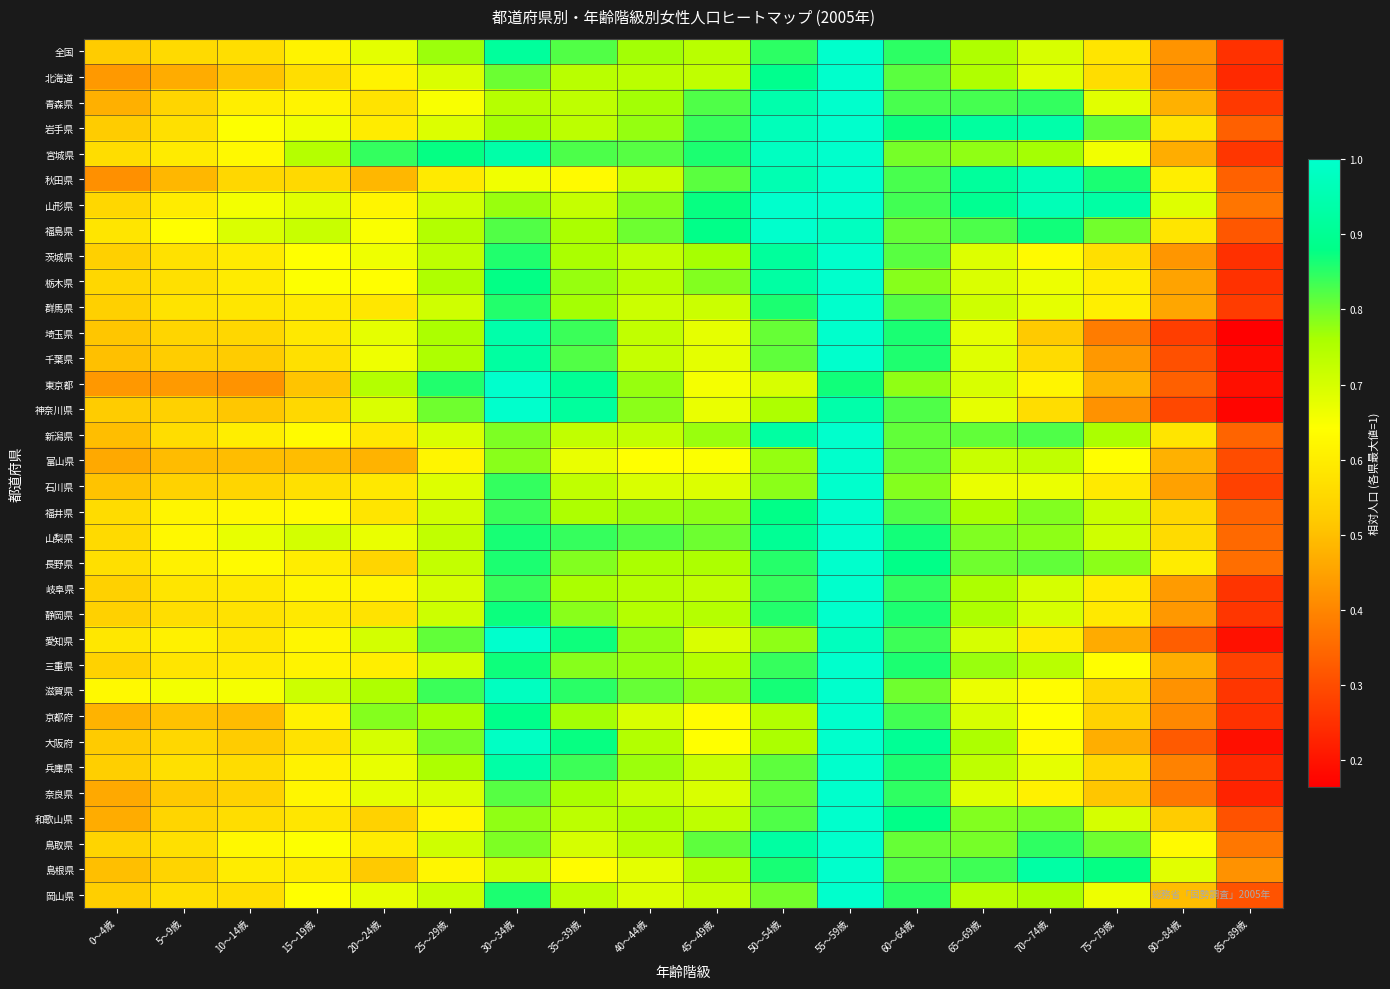

Reading left to right, transcribe all the data shown in this chart.

全国: 0～4歳=0.5	5～9歳=0.6	10～14歳=0.6	15～19歳=0.6	20～24歳=0.7	25～29歳=0.8	30～34歳=0.9	35～39歳=0.8	40～44歳=0.8	45～49歳=0.7	50～54歳=0.8	55～59歳=1.0	60～64歳=0.8	65～69歳=0.8	70～74歳=0.7	75～79歳=0.6	80～84歳=0.4	85～89歳=0.3
北海道: 0～4歳=0.4	5～9歳=0.5	10～14歳=0.5	15～19歳=0.6	20～24歳=0.6	25～29歳=0.7	30～34歳=0.8	35～39歳=0.7	40～44歳=0.7	45～49歳=0.7	50～54歳=0.9	55～59歳=1.0	60～64歳=0.8	65～69歳=0.8	70～74歳=0.7	75～79歳=0.6	80～84歳=0.4	85～89歳=0.2
青森県: 0～4歳=0.5	5～9歳=0.5	10～14歳=0.6	15～19歳=0.6	20～24歳=0.6	25～29歳=0.6	30～34歳=0.7	35～39歳=0.7	40～44歳=0.8	45～49歳=0.8	50～54歳=0.9	55～59歳=1.0	60～64歳=0.8	65～69歳=0.8	70～74歳=0.8	75～79歳=0.7	80～84歳=0.5	85～89歳=0.3
岩手県: 0～4歳=0.5	5～9歳=0.6	10～14歳=0.6	15～19歳=0.7	20～24歳=0.6	25～29歳=0.7	30～34歳=0.8	35～39歳=0.7	40～44歳=0.8	45～49歳=0.8	50～54歳=1.0	55～59歳=1.0	60～64歳=0.9	65～69歳=0.9	70～74歳=0.9	75～79歳=0.8	80～84歳=0.6	85～89歳=0.3
宮城県: 0～4歳=0.6	5～9歳=0.6	10～14歳=0.6	15～19歳=0.7	20～24歳=0.8	25～29歳=0.9	30～34歳=0.9	35～39歳=0.8	40～44歳=0.8	45～49歳=0.9	50～54歳=1.0	55～59歳=1.0	60～64歳=0.8	65～69歳=0.8	70～74歳=0.8	75～79歳=0.7	80～84歳=0.5	85～89歳=0.3
秋田県: 0～4歳=0.4	5～9歳=0.5	10～14歳=0.5	15～19歳=0.6	20～24歳=0.5	25～29歳=0.6	30～34歳=0.7	35～39歳=0.6	40～44歳=0.7	45～49歳=0.8	50～54歳=1.0	55～59歳=1.0	60～64歳=0.8	65～69歳=0.9	70～74歳=1.0	75～79歳=0.9	80～84歳=0.6	85～89歳=0.3
山形県: 0～4歳=0.5	5～9歳=0.6	10～14歳=0.7	15～19歳=0.7	20～24歳=0.6	25～29歳=0.7	30～34歳=0.8	35～39歳=0.7	40～44歳=0.8	45～49歳=0.9	50～54歳=1.0	55～59歳=1.0	60～64歳=0.8	65～69歳=0.9	70～74歳=1.0	75～79歳=0.9	80～84歳=0.7	85～89歳=0.4
福島県: 0～4歳=0.6	5～9歳=0.6	10～14歳=0.7	15～19歳=0.7	20～24歳=0.6	25～29歳=0.7	30～34歳=0.8	35～39歳=0.8	40～44歳=0.8	45～49歳=0.9	50～54歳=1.0	55～59歳=1.0	60～64歳=0.8	65～69歳=0.8	70～74歳=0.9	75～79歳=0.8	80～84歳=0.6	85～89歳=0.3
茨城県: 0～4歳=0.5	5～9歳=0.6	10～14歳=0.6	15～19歳=0.6	20～24歳=0.7	25～29歳=0.7	30～34歳=0.9	35～39歳=0.8	40～44歳=0.7	45～49歳=0.8	50～54歳=0.9	55～59歳=1.0	60～64歳=0.8	65～69歳=0.7	70～74歳=0.6	75～79歳=0.6	80～84歳=0.4	85～89歳=0.3
栃木県: 0～4歳=0.5	5～9歳=0.6	10～14歳=0.6	15～19歳=0.6	20～24歳=0.6	25～29歳=0.8	30～34歳=0.9	35～39歳=0.8	40～44歳=0.7	45～49歳=0.8	50～54歳=0.9	55～59歳=1.0	60～64歳=0.8	65～69歳=0.7	70～74歳=0.7	75～79歳=0.6	80～84歳=0.5	85～89歳=0.3
群馬県: 0～4歳=0.5	5～9歳=0.6	10～14歳=0.6	15～19歳=0.6	20～24歳=0.6	25～29歳=0.7	30～34歳=0.9	35～39歳=0.8	40～44歳=0.7	45～49歳=0.7	50～54歳=0.9	55～59歳=1.0	60～64歳=0.8	65～69歳=0.7	70～74歳=0.7	75～79歳=0.6	80～84歳=0.5	85～89歳=0.3
埼玉県: 0～4歳=0.5	5～9歳=0.5	10～14歳=0.5	15～19歳=0.6	20～24歳=0.7	25～29歳=0.8	30～34歳=0.9	35～39歳=0.8	40～44歳=0.7	45～49歳=0.7	50～54歳=0.8	55～59歳=1.0	60～64歳=0.9	65～69歳=0.7	70～74歳=0.5	75～79歳=0.4	80～84歳=0.3	85～89歳=0.2
千葉県: 0～4歳=0.5	5～9歳=0.5	10～14歳=0.5	15～19歳=0.6	20～24歳=0.7	25～29歳=0.8	30～34歳=0.9	35～39歳=0.8	40～44歳=0.7	45～49歳=0.7	50～54歳=0.8	55～59歳=1.0	60～64歳=0.9	65～69歳=0.7	70～74歳=0.6	75～79歳=0.4	80～84歳=0.3	85～89歳=0.2
東京都: 0～4歳=0.4	5～9歳=0.4	10～14歳=0.4	15～19歳=0.5	20～24歳=0.7	25～29歳=0.9	30～34歳=1.0	35～39歳=0.9	40～44歳=0.8	45～49歳=0.7	50～54歳=0.7	55～59歳=0.9	60～64歳=0.8	65～69歳=0.7	70～74歳=0.6	75～79歳=0.5	80～84歳=0.3	85～89歳=0.2
神奈川県: 0～4歳=0.5	5～9歳=0.5	10～14歳=0.5	15～19歳=0.6	20～24歳=0.7	25～29歳=0.8	30～34歳=1.0	35～39歳=0.9	40～44歳=0.8	45～49歳=0.7	50～54歳=0.8	55～59歳=0.9	60～64歳=0.8	65～69歳=0.7	70～74歳=0.6	75～79歳=0.4	80～84歳=0.3	85～89歳=0.2
新潟県: 0～4歳=0.5	5～9歳=0.6	10～14歳=0.6	15～19歳=0.6	20～24歳=0.6	25～29歳=0.7	30～34歳=0.8	35～39歳=0.7	40～44歳=0.7	45～49歳=0.8	50～54歳=0.9	55～59歳=1.0	60～64歳=0.8	65～69歳=0.8	70～74歳=0.8	75～79歳=0.8	80～84歳=0.6	85～89歳=0.3
富山県: 0～4歳=0.5	5～9歳=0.5	10～14歳=0.5	15～19歳=0.5	20～24歳=0.5	25～29歳=0.6	30～34歳=0.8	35～39歳=0.7	40～44歳=0.6	45～49歳=0.6	50～54歳=0.8	55～59歳=1.0	60～64歳=0.8	65～69歳=0.7	70～74歳=0.7	75～79歳=0.6	80～84歳=0.5	85～89歳=0.3
石川県: 0～4歳=0.5	5～9歳=0.5	10～14歳=0.5	15～19歳=0.6	20～24歳=0.6	25～29歳=0.7	30～34歳=0.8	35～39歳=0.7	40～44歳=0.7	45～49歳=0.7	50～54歳=0.8	55～59歳=1.0	60～64歳=0.8	65～69歳=0.7	70～74歳=0.7	75～79歳=0.6	80～84歳=0.4	85～89歳=0.3
福井県: 0～4歳=0.6	5～9歳=0.6	10～14歳=0.6	15～19歳=0.6	20～24歳=0.6	25～29歳=0.7	30～34歳=0.8	35～39歳=0.8	40～44歳=0.8	45～49歳=0.8	50～54歳=0.9	55～59歳=1.0	60～64歳=0.8	65～69歳=0.8	70～74歳=0.8	75～79歳=0.7	80～84歳=0.5	85～89歳=0.3
山梨県: 0～4歳=0.6	5～9歳=0.6	10～14歳=0.7	15～19歳=0.7	20～24歳=0.7	25～29歳=0.7	30～34歳=0.9	35～39歳=0.8	40～44歳=0.8	45～49歳=0.8	50～54歳=0.9	55～59歳=1.0	60～64歳=0.9	65～69歳=0.8	70～74歳=0.8	75～79歳=0.7	80～84歳=0.6	85～89歳=0.3
長野県: 0～4歳=0.6	5～9歳=0.6	10～14歳=0.6	15～19歳=0.6	20～24歳=0.5	25～29歳=0.7	30～34歳=0.9	35～39歳=0.8	40～44歳=0.8	45～49歳=0.8	50～54歳=0.9	55～59歳=1.0	60～64歳=0.9	65～69歳=0.8	70～74歳=0.8	75～79歳=0.8	80～84歳=0.6	85～89歳=0.4
岐阜県: 0～4歳=0.5	5～9歳=0.6	10～14歳=0.6	15～19歳=0.6	20～24歳=0.6	25～29歳=0.7	30～34歳=0.8	35～39歳=0.8	40～44歳=0.7	45～49歳=0.7	50～54歳=0.8	55～59歳=1.0	60～64歳=0.8	65～69歳=0.8	70～74歳=0.7	75～79歳=0.6	80～84歳=0.4	85～89歳=0.3
静岡県: 0～4歳=0.5	5～9歳=0.6	10～14歳=0.6	15～19歳=0.6	20～24歳=0.6	25～29歳=0.7	30～34歳=0.9	35～39歳=0.8	40～44歳=0.7	45～49歳=0.7	50～54歳=0.9	55～59歳=1.0	60～64歳=0.9	65～69歳=0.8	70～74歳=0.7	75～79歳=0.6	80～84歳=0.4	85～89歳=0.3
愛知県: 0～4歳=0.6	5～9歳=0.6	10～14歳=0.6	15～19歳=0.6	20～24歳=0.7	25～29歳=0.8	30～34歳=1.0	35～39歳=0.9	40～44歳=0.8	45～49歳=0.7	50～54歳=0.8	55～59歳=1.0	60～64歳=0.8	65～69歳=0.7	70～74歳=0.6	75～79歳=0.5	80～84歳=0.3	85～89歳=0.2
三重県: 0～4歳=0.5	5～9歳=0.6	10～14歳=0.6	15～19歳=0.6	20～24歳=0.6	25～29歳=0.7	30～34歳=0.9	35～39歳=0.8	40～44歳=0.8	45～49歳=0.7	50～54歳=0.8	55～59歳=1.0	60～64歳=0.9	65～69歳=0.8	70～74歳=0.7	75～79歳=0.6	80～84歳=0.5	85～89歳=0.3
滋賀県: 0～4歳=0.6	5～9歳=0.7	10～14歳=0.7	15～19歳=0.7	20～24歳=0.8	25～29歳=0.8	30～34歳=1.0	35～39歳=0.9	40～44歳=0.8	45～49歳=0.8	50～54歳=0.9	55～59歳=1.0	60～64歳=0.8	65～69歳=0.7	70～74歳=0.6	75～79歳=0.6	80～84歳=0.4	85～89歳=0.3
京都府: 0～4歳=0.5	5～9歳=0.5	10～14歳=0.5	15～19歳=0.6	20～24歳=0.8	25～29歳=0.8	30～34歳=0.9	35～39歳=0.8	40～44歳=0.7	45～49歳=0.6	50～54歳=0.7	55～59歳=1.0	60～64歳=0.8	65～69歳=0.7	70～74歳=0.6	75～79歳=0.5	80～84歳=0.4	85～89歳=0.3
大阪府: 0～4歳=0.5	5～9歳=0.6	10～14歳=0.5	15～19歳=0.6	20～24歳=0.7	25～29歳=0.8	30～34歳=1.0	35～39歳=0.9	40～44歳=0.7	45～49歳=0.6	50～54歳=0.8	55～59歳=1.0	60～64歳=0.9	65～69歳=0.8	70～74歳=0.6	75～79歳=0.5	80～84歳=0.3	85～89歳=0.2
兵庫県: 0～4歳=0.5	5～9歳=0.6	10～14歳=0.6	15～19歳=0.6	20～24歳=0.7	25～29歳=0.8	30～34歳=0.9	35～39歳=0.8	40～44歳=0.8	45～49歳=0.7	50～54歳=0.8	55～59歳=1.0	60～64歳=0.9	65～69歳=0.7	70～74歳=0.7	75～79歳=0.6	80～84歳=0.4	85～89歳=0.2
奈良県: 0～4歳=0.5	5～9歳=0.5	10～14歳=0.5	15～19歳=0.6	20～24歳=0.7	25～29歳=0.7	30～34歳=0.8	35～39歳=0.8	40～44歳=0.7	45～49歳=0.7	50～54歳=0.8	55～59歳=1.0	60～64歳=0.8	65～69歳=0.7	70～74歳=0.6	75～79歳=0.5	80～84歳=0.4	85～89歳=0.2
和歌山県: 0～4歳=0.5	5～9歳=0.5	10～14歳=0.6	15～19歳=0.6	20～24歳=0.5	25～29歳=0.6	30～34歳=0.8	35～39歳=0.7	40～44歳=0.8	45～49歳=0.7	50～54歳=0.8	55～59歳=1.0	60～64歳=0.9	65～69歳=0.8	70～74歳=0.8	75～79歳=0.7	80～84歳=0.5	85～89歳=0.3
鳥取県: 0～4歳=0.5	5～9歳=0.6	10～14歳=0.6	15～19歳=0.6	20～24歳=0.6	25～29歳=0.7	30～34歳=0.8	35～39歳=0.7	40～44歳=0.7	45～49歳=0.8	50～54歳=0.9	55～59歳=1.0	60～64歳=0.8	65～69歳=0.8	70～74歳=0.8	75～79歳=0.8	80～84歳=0.6	85～89歳=0.4
島根県: 0～4歳=0.5	5～9歳=0.5	10～14歳=0.6	15～19歳=0.6	20～24歳=0.5	25～29歳=0.6	30～34歳=0.7	35～39歳=0.6	40～44歳=0.7	45～49歳=0.7	50～54歳=0.9	55～59歳=1.0	60～64歳=0.8	65～69歳=0.8	70～74歳=0.9	75～79歳=0.9	80～84歳=0.7	85～89歳=0.4
岡山県: 0～4歳=0.5	5～9歳=0.6	10～14歳=0.6	15～19歳=0.6	20～24歳=0.7	25～29歳=0.7	30～34歳=0.9	35～39歳=0.7	40～44歳=0.7	45～49歳=0.7	50～54歳=0.8	55～59歳=1.0	60～64歳=0.9	65～69歳=0.7	70～74歳=0.8	75～79歳=0.7	80～84歳=0.5	85～89歳=0.3